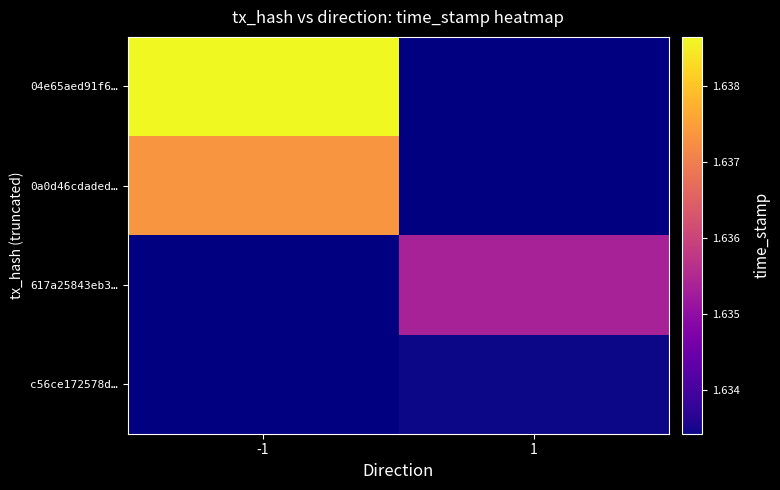

Rank the series by their maximum value, from highest to lowest.

04e65aed91f6…, 0a0d46cdaded…, 617a25843eb3…, c56ce172578d…